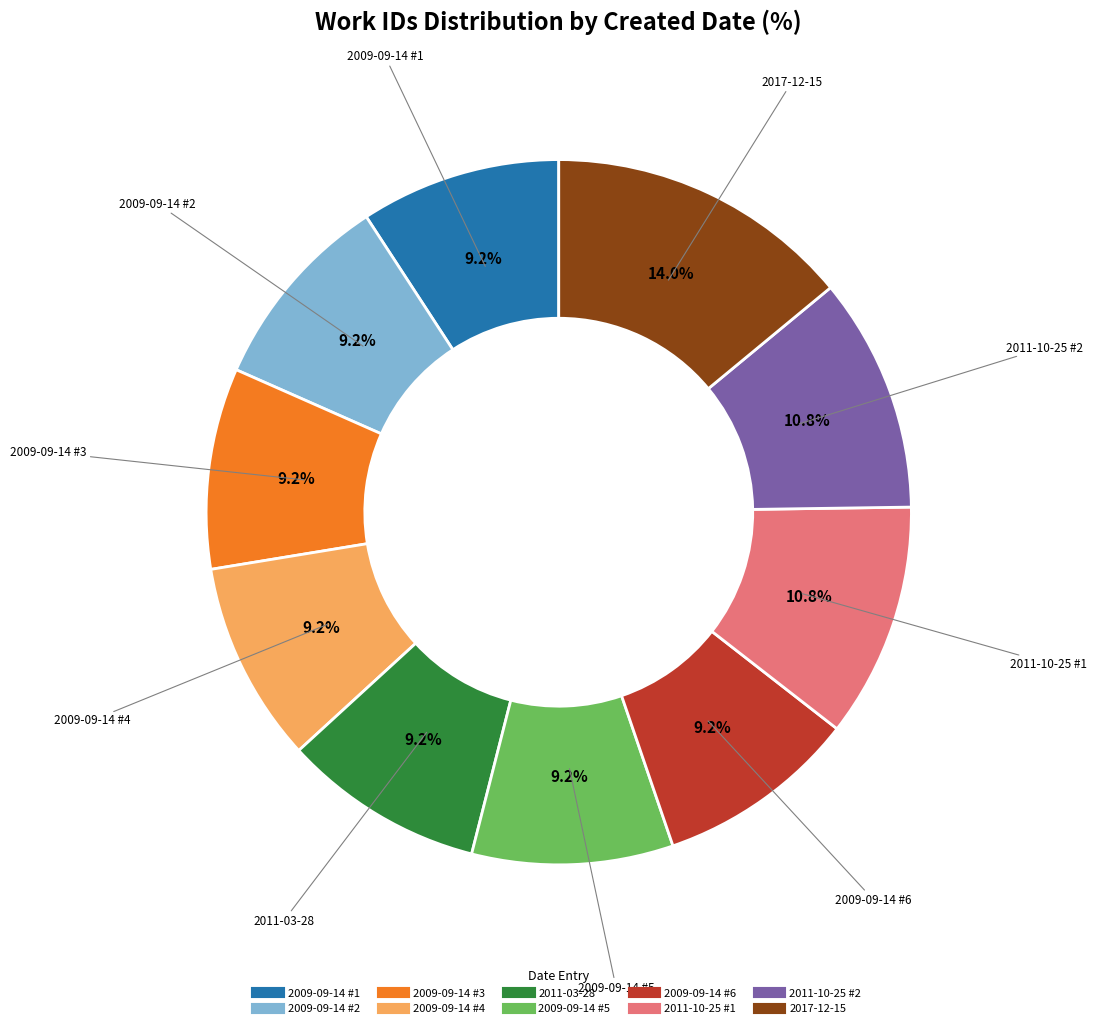

Is there a majority slice in this chart?

No